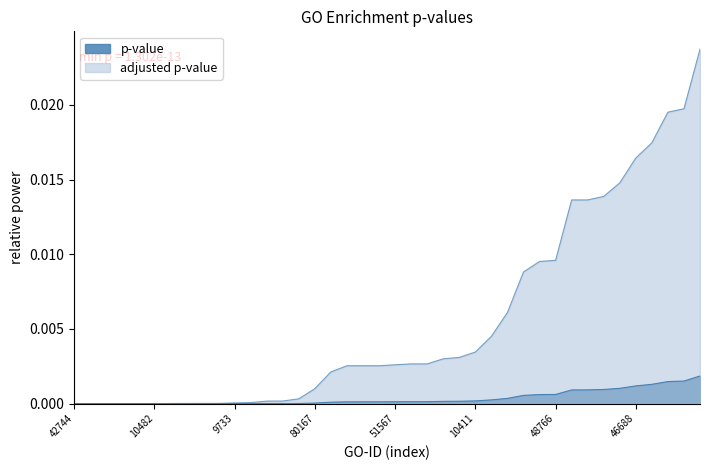

List the series in order of their overall mean, highest first.

adjusted p-value, p-value